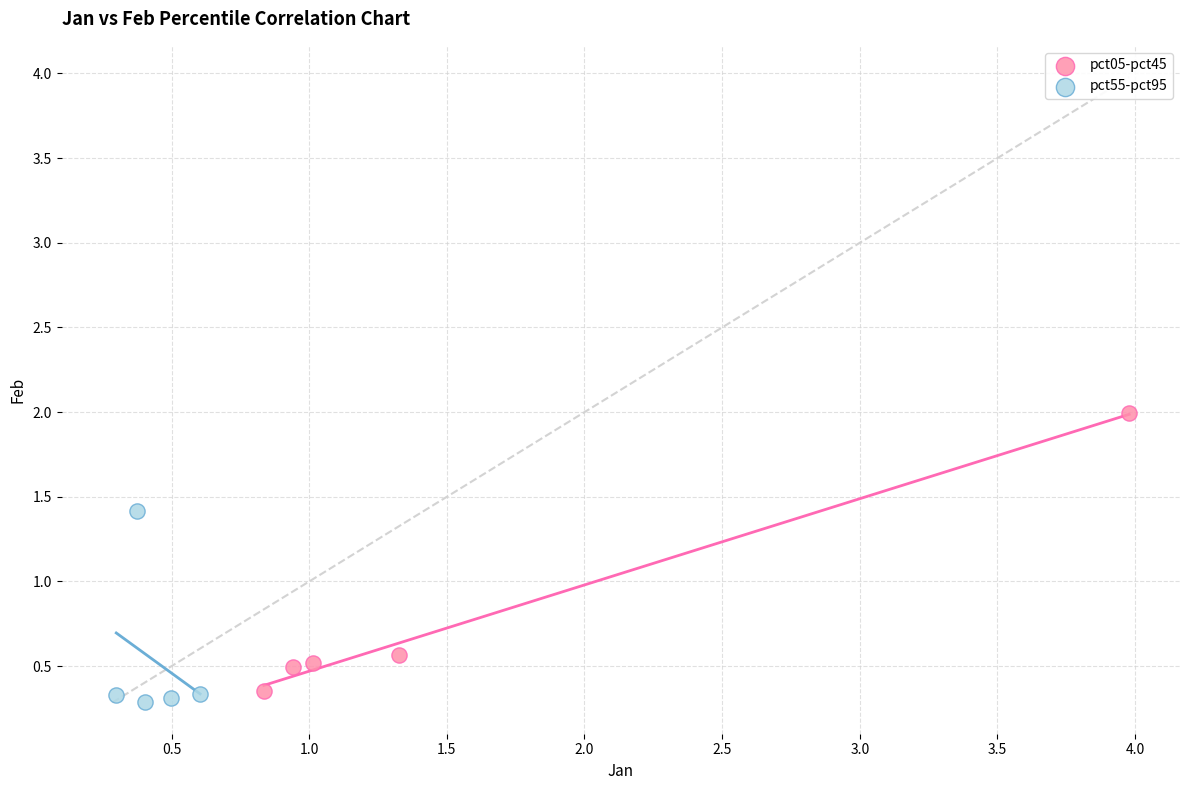

Which series contains the highest Y value?

pct05-pct45